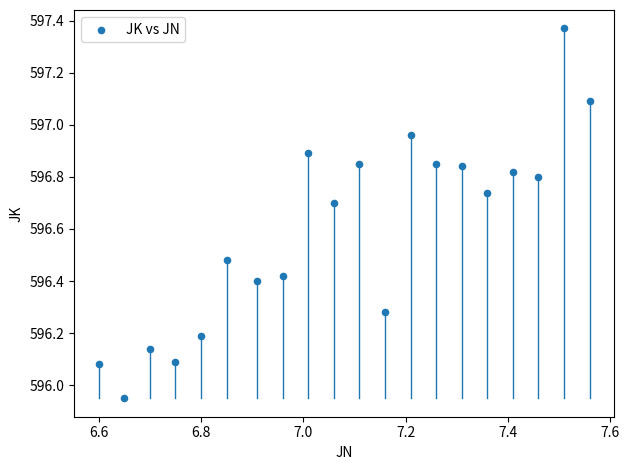

What is the range of X values (max minus min)?

1.0